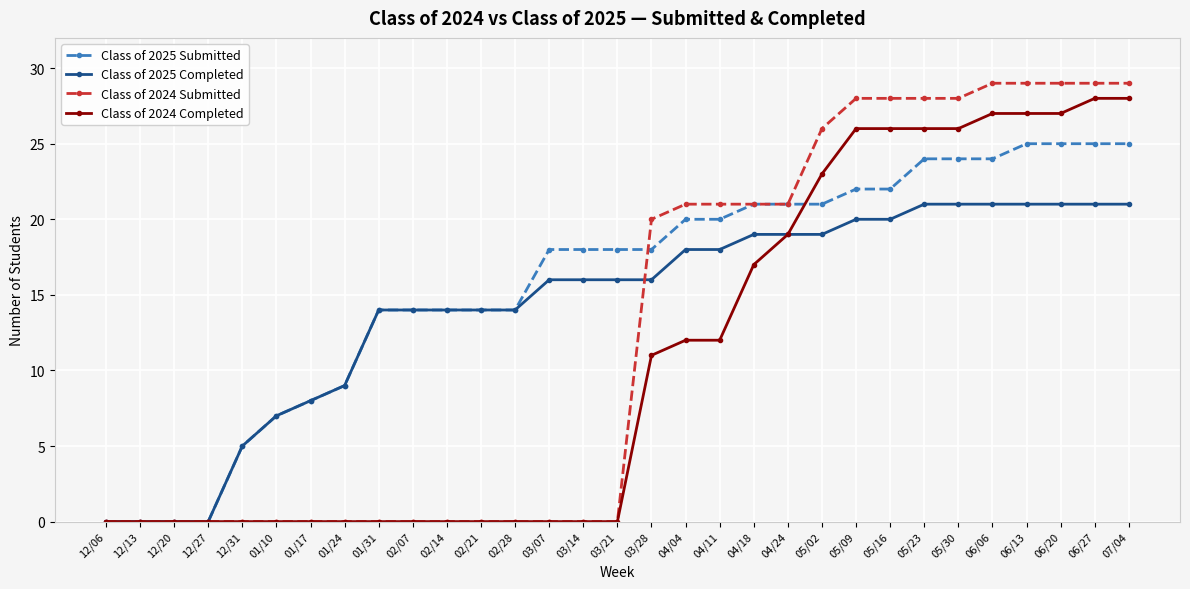

Which series has the widest spread of values?

Class of 2024 Submitted